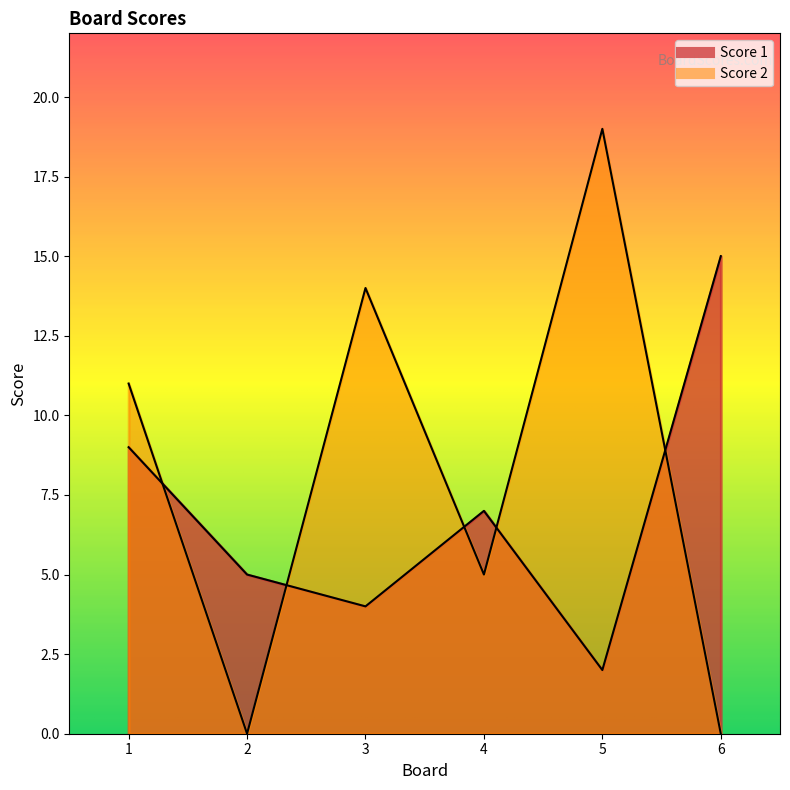

Which series ends up on top after the final intersection of Score 2 and Score 1?

Score 1